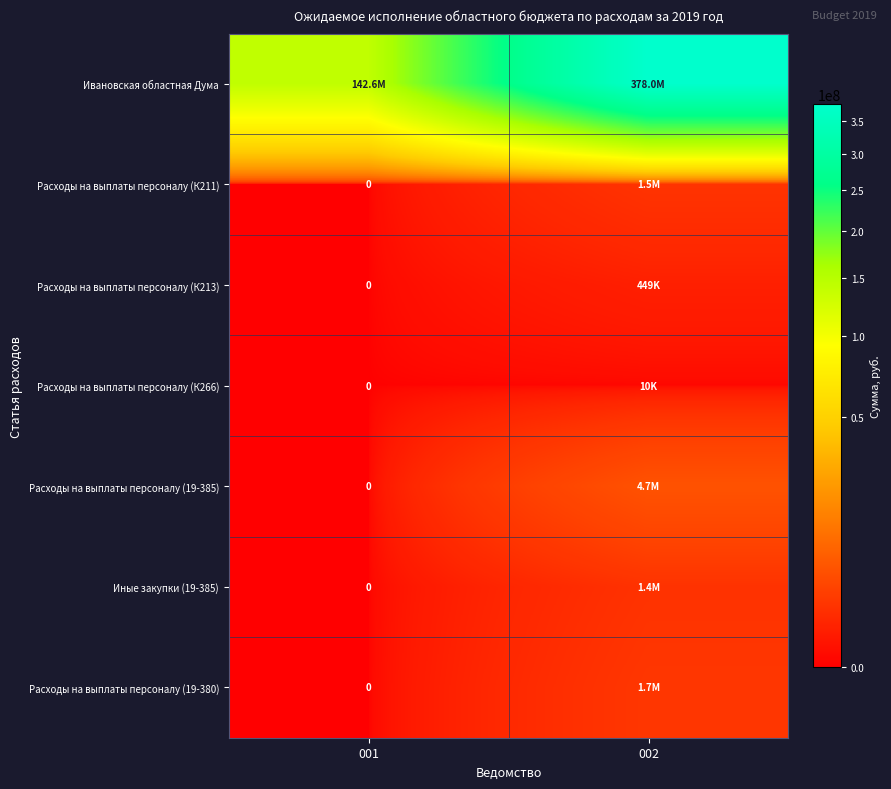

Which label corresponds to the largest value in the chart?

002